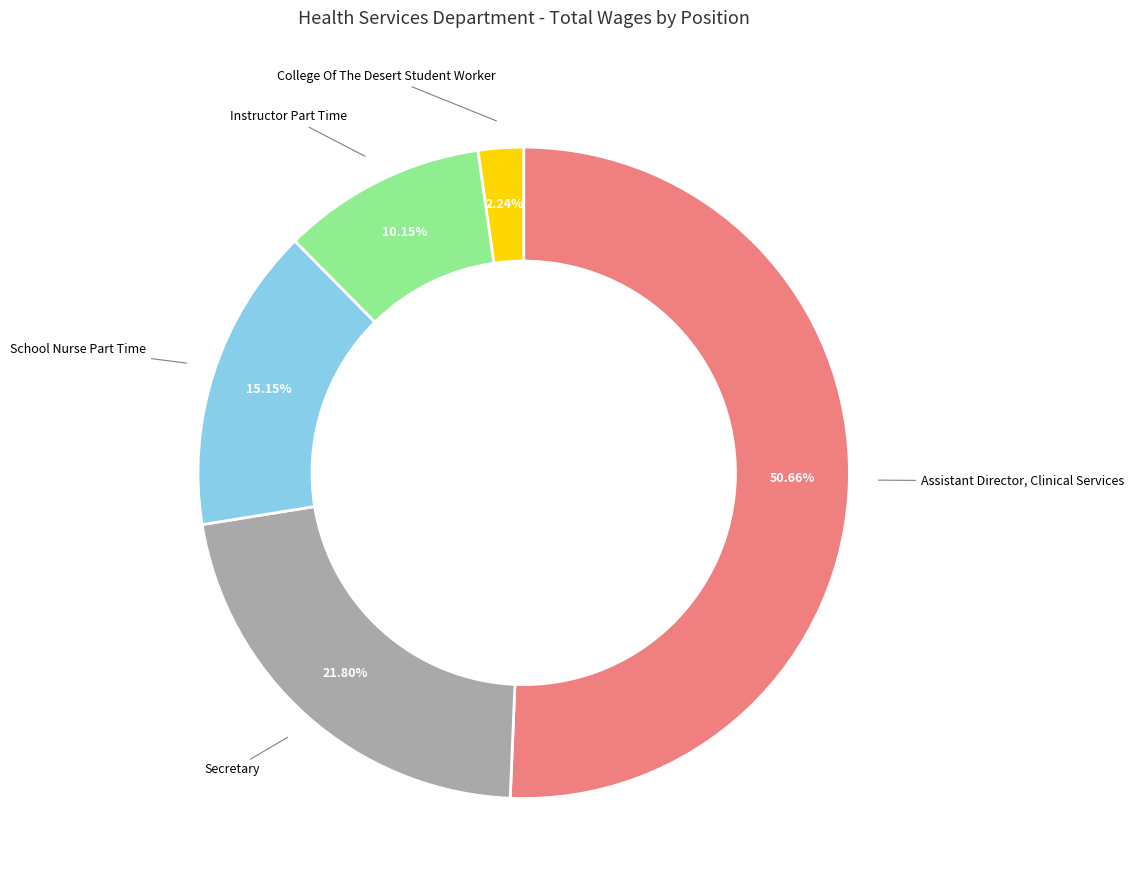

How many slices are in this pie chart?

5